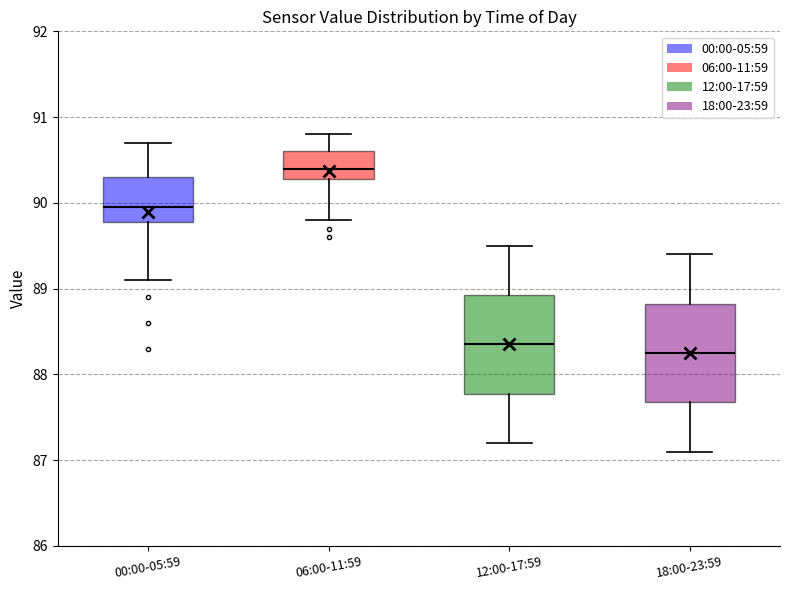

Reading left to right, transcribe this box plot: for each box, give where its median line is, the range the box spans, and where its two whiskers end, as read against the y-axis. The values are not printed on the chart, so give them approximately, as read against the axis.

00:00-05:59: median 90.0, box 89.8 to 90.3, whiskers 89.1 to 90.7
06:00-11:59: median 90.4, box 90.3 to 90.6, whiskers 89.8 to 90.8
12:00-17:59: median 88.4, box 87.8 to 88.9, whiskers 87.2 to 89.5
18:00-23:59: median 88.3, box 87.7 to 88.8, whiskers 87.1 to 89.4